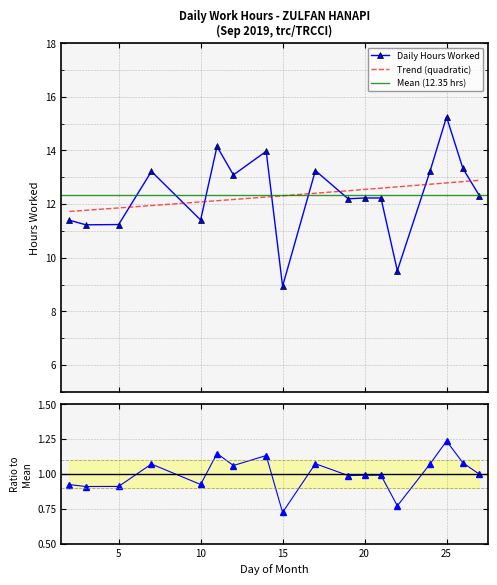

The chart shows a value of 15.2 at 25. True or false?

True